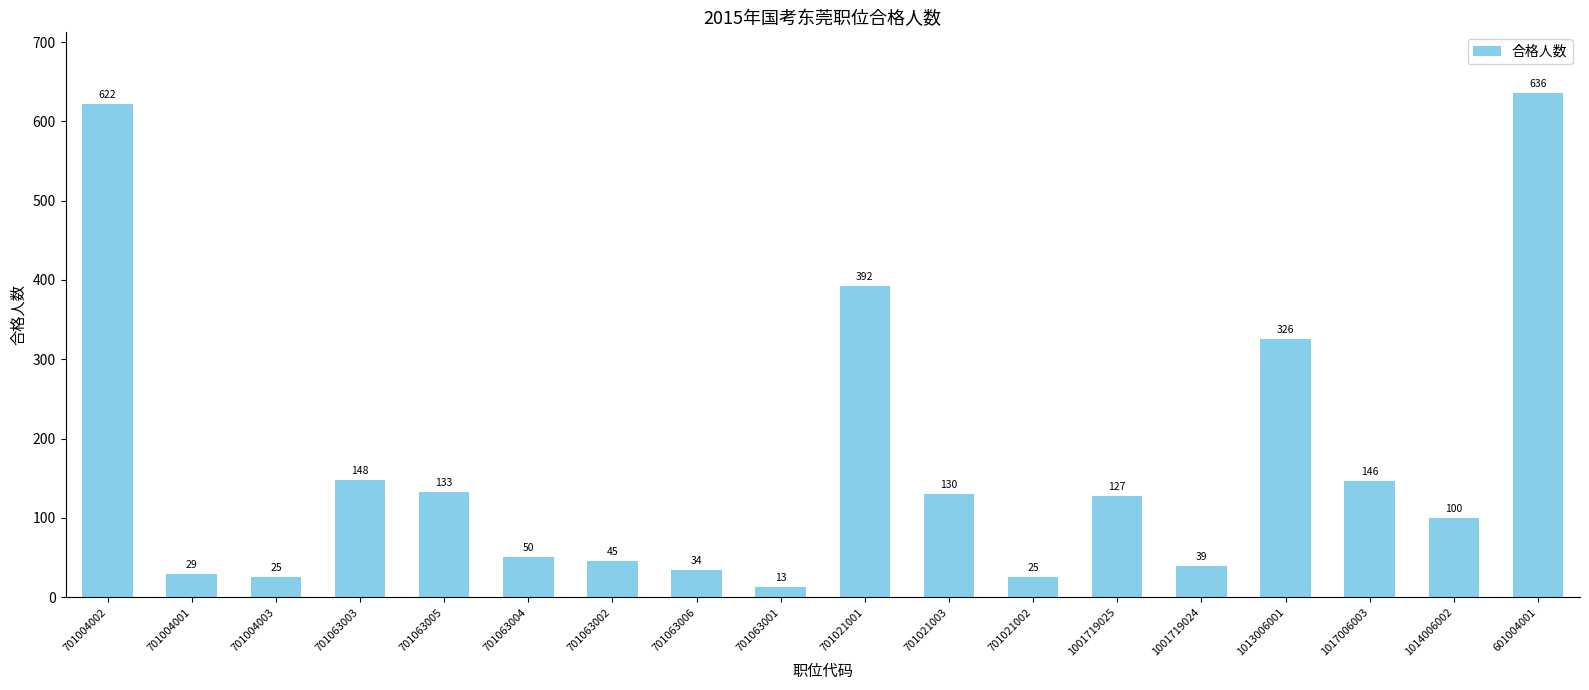

What is the greatest value displayed?

636